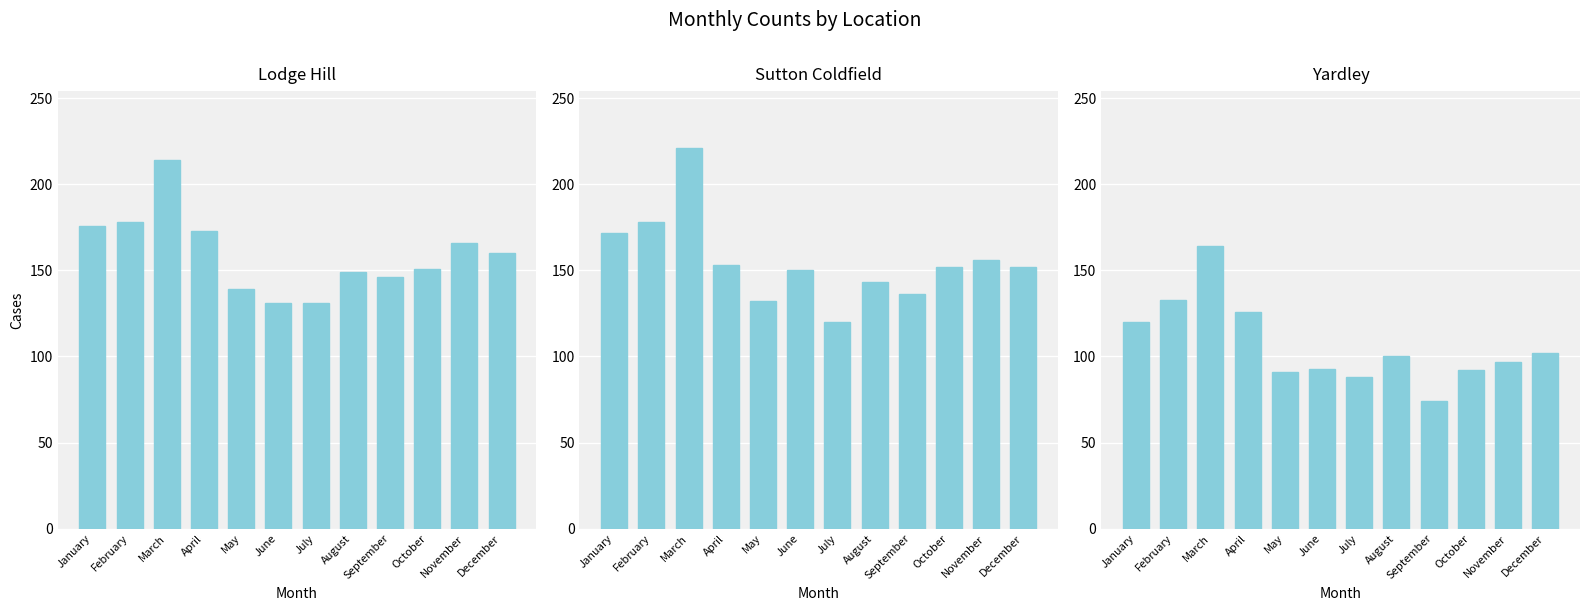

How many bars are there in total?

36